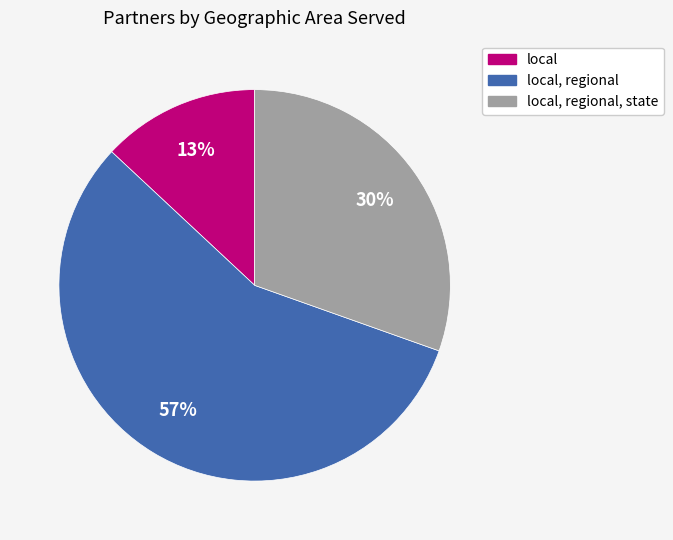

Does any single category account for the majority?

Yes